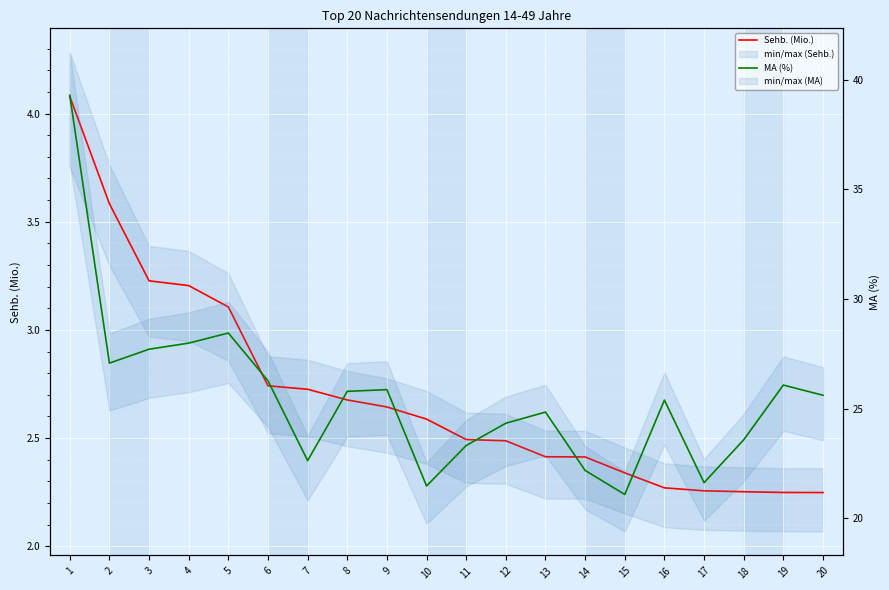

Between 1 and 5, which series saw the biggest shift?

MA (%)